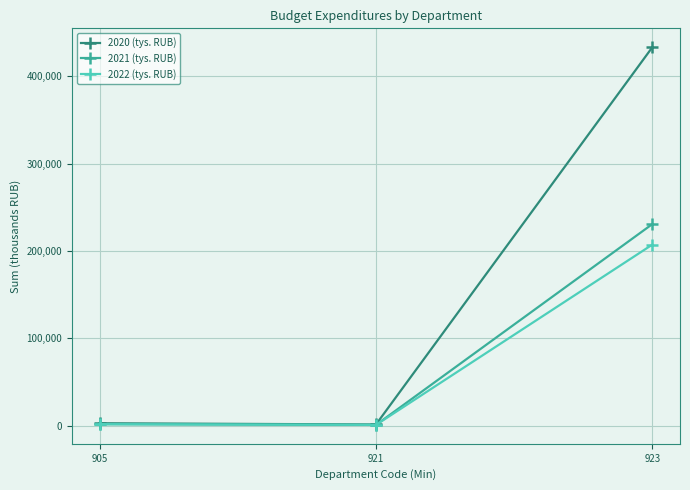

What is the average value of the 2020 (tys. RUB) series?

145756.4